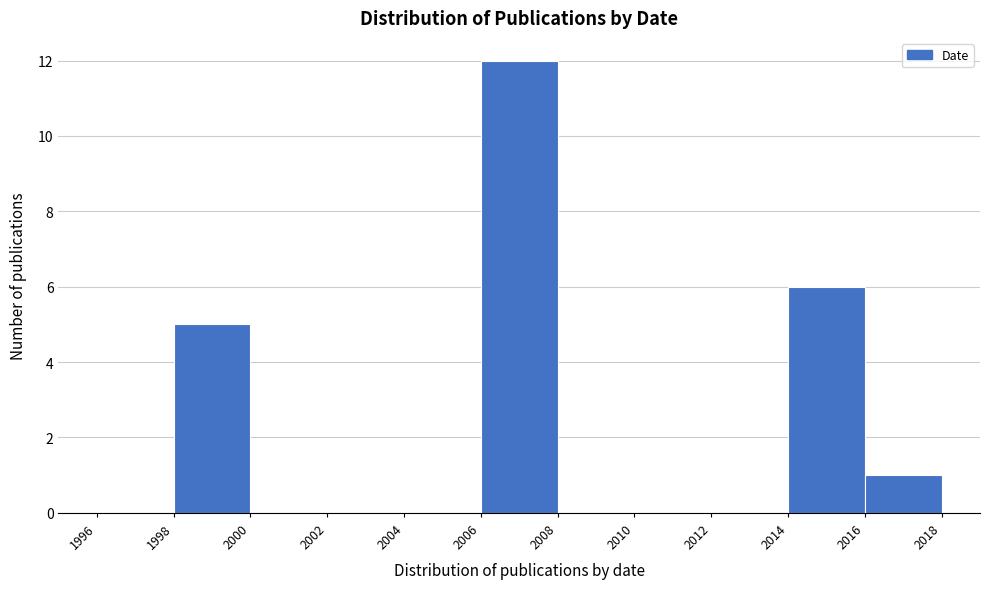

What is the height of the bar covering 1998 to 2000 on the x-axis? The values are not printed on the chart, so give them approximately, as read against the axis.

5